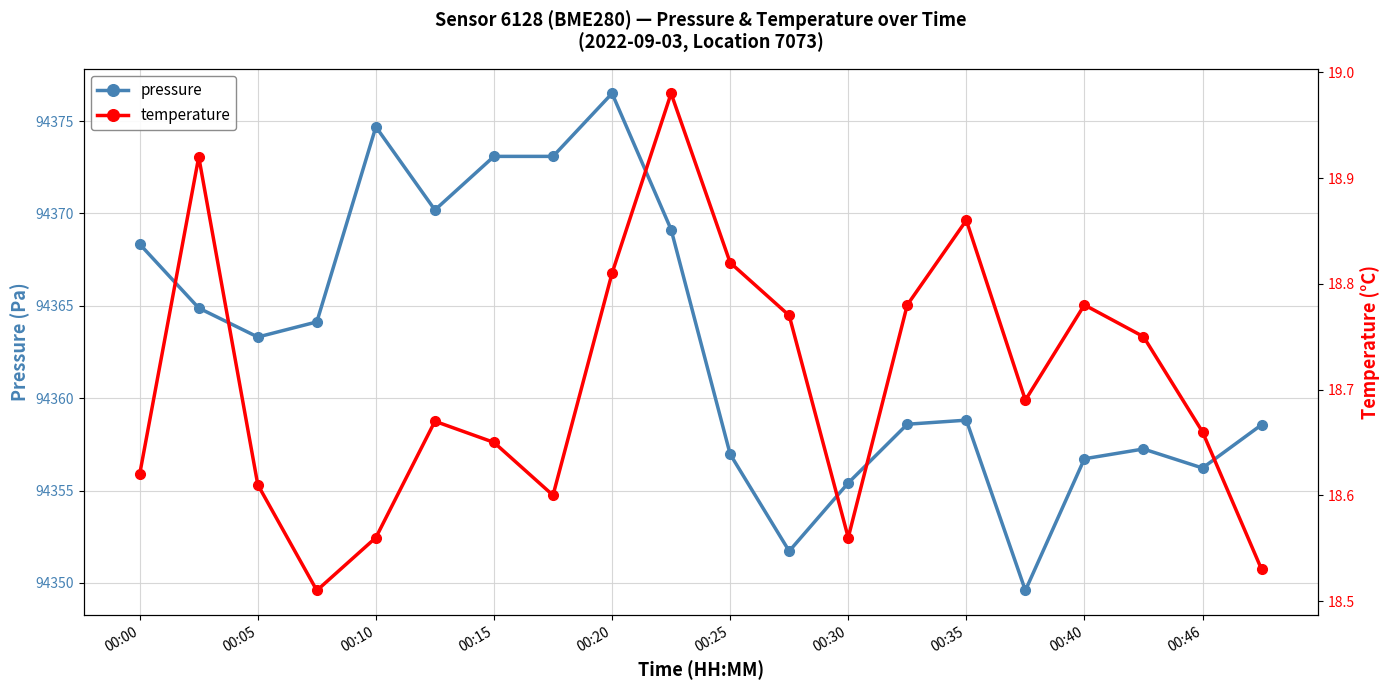

Where is the first local minimum for pressure?

00:05